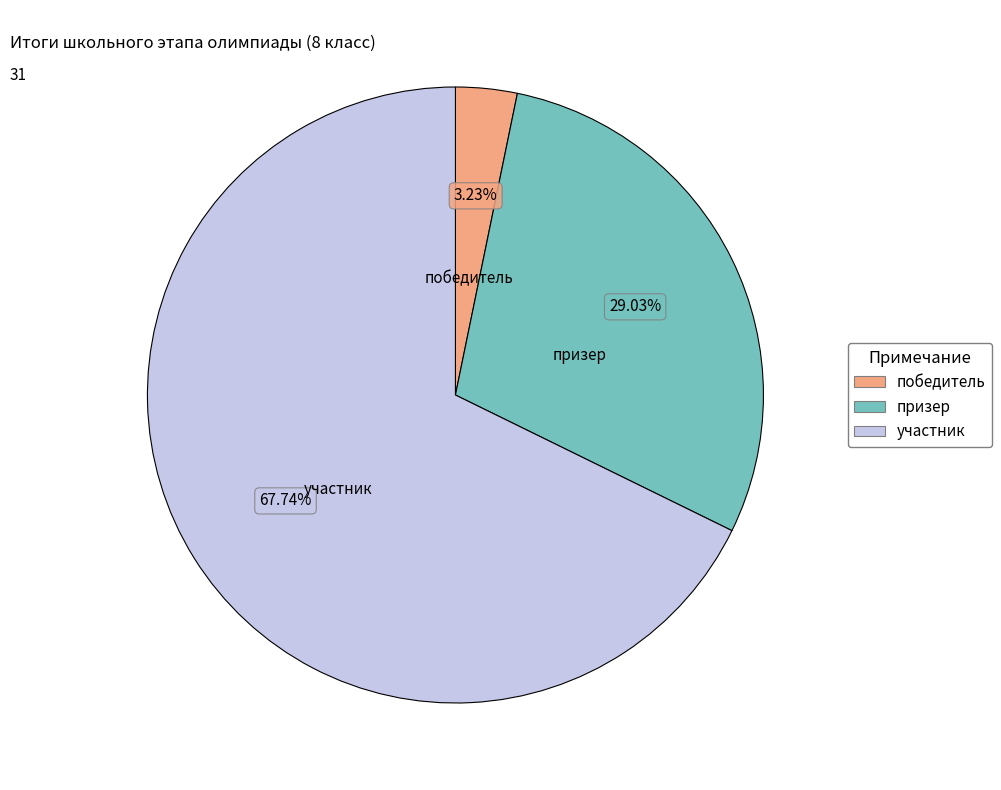

To the nearest percent, what is the combined percentage of призер and победитель?

32%